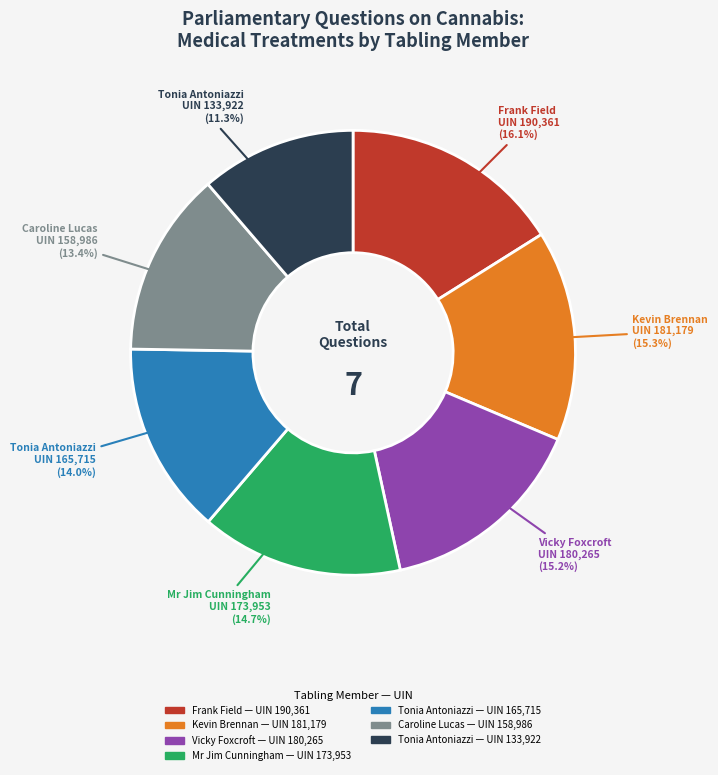

To the nearest percent, what is the difference between the largest and smallest slice percentages?

5%